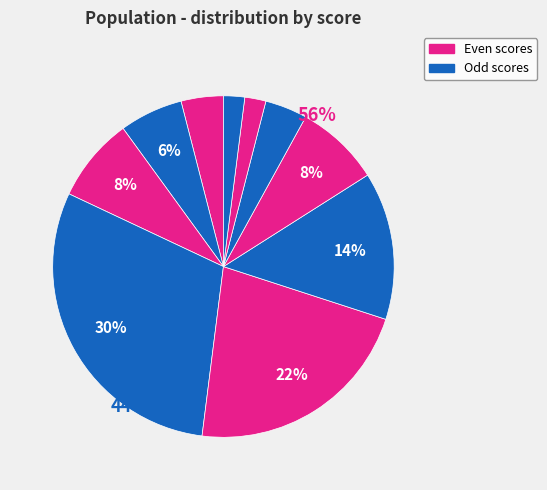

What percentage is NOT represented by 80?

98.0%